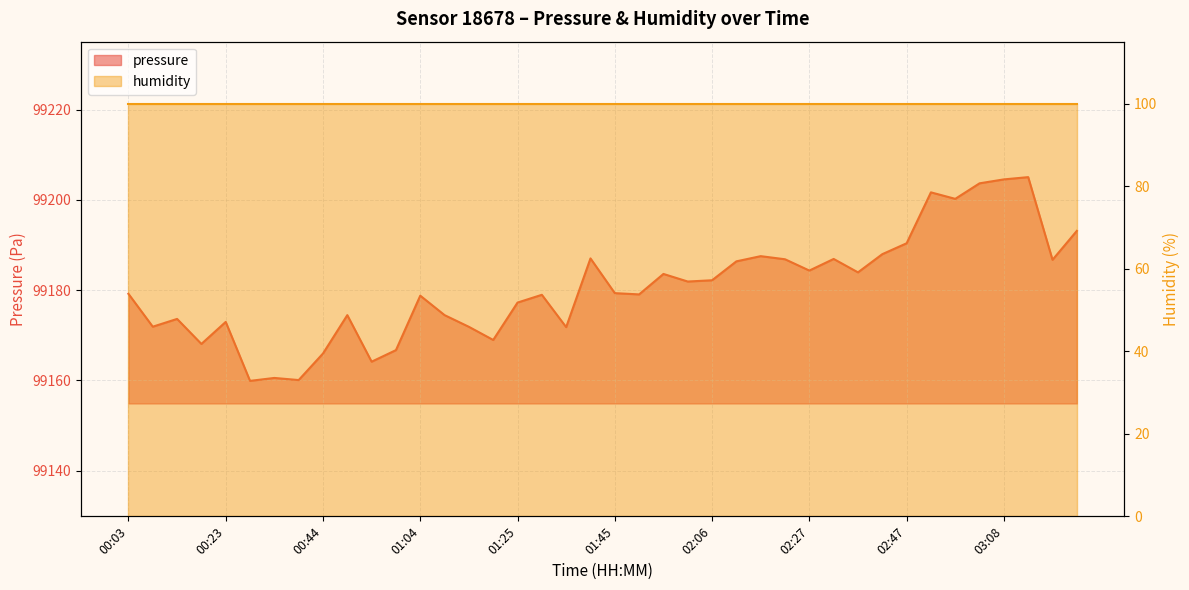

Where is the first local minimum?

00:08